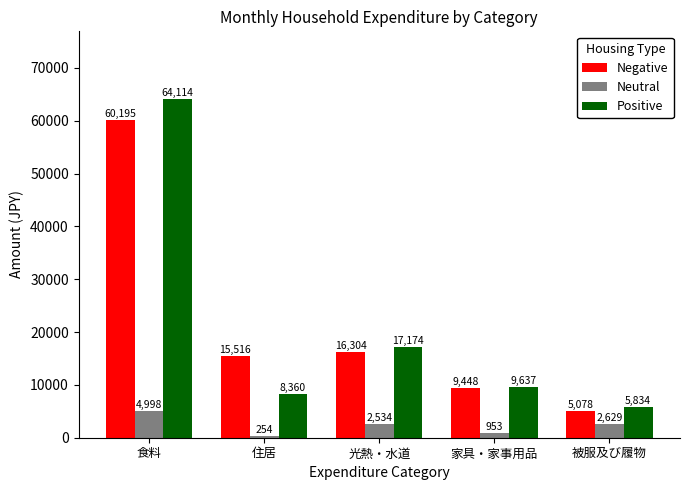

At which label is Positive closest to 34974?

光熱・水道